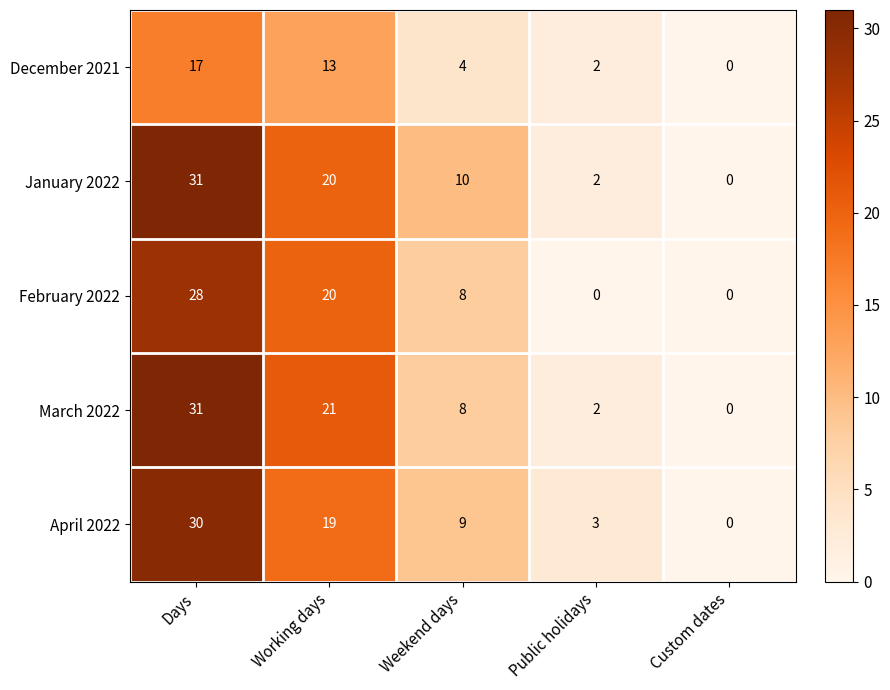

What is the difference between the highest and lowest values at Weekend days?

6